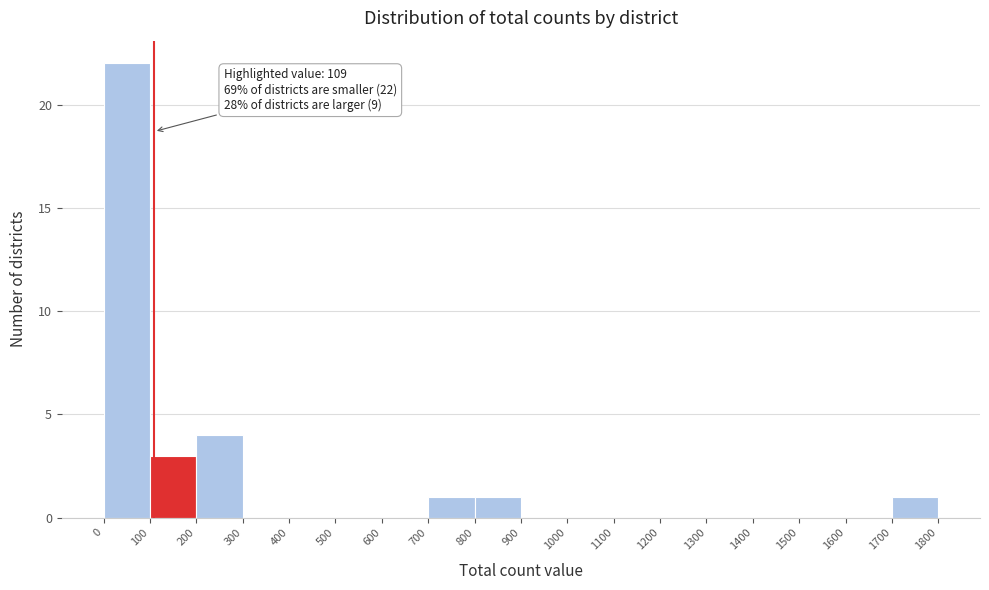

Which range on the x-axis has the tallest bar?

0 to 100